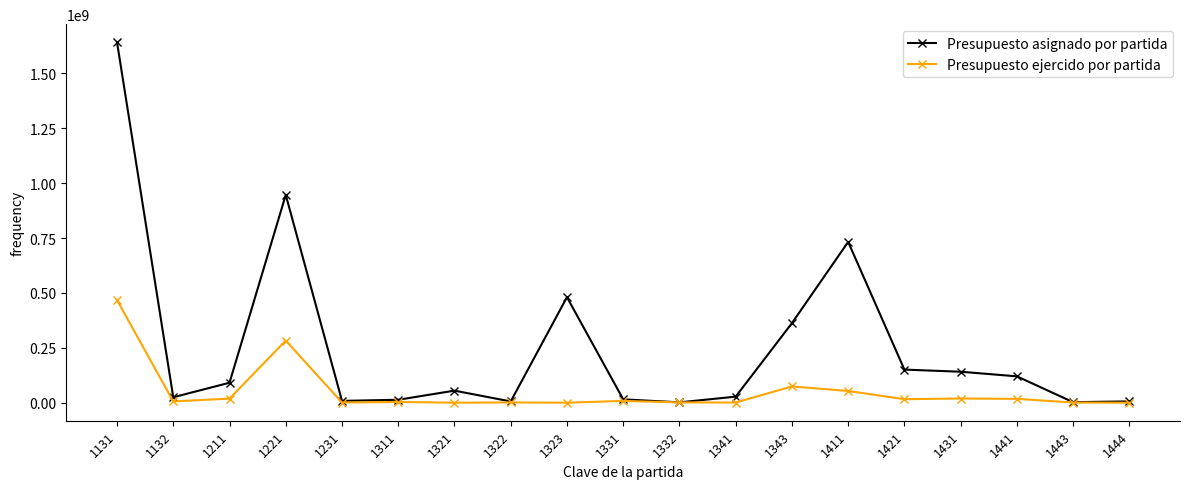

Which series has the largest range (max minus min)?

Presupuesto asignado por partida